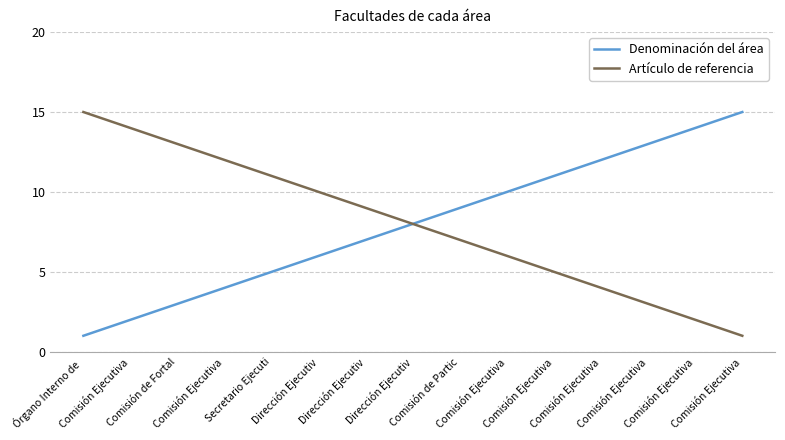

Reading left to right, transcribe all the data shown in this chart.

Denominación del área: Órgano Interno de =1	Comisión Ejecutiva=2	Comisión de Fortal=3	Comisión Ejecutiva=4	Secretario Ejecuti=5	Dirección Ejecutiv=6	Dirección Ejecutiv=7	Dirección Ejecutiv=8	Comisión de Partic=9	Comisión Ejecutiva=10	Comisión Ejecutiva=11	Comisión Ejecutiva=12	Comisión Ejecutiva=13	Comisión Ejecutiva=14	Comisión Ejecutiva=15
Artículo de referencia: Órgano Interno de =15	Comisión Ejecutiva=14	Comisión de Fortal=13	Comisión Ejecutiva=12	Secretario Ejecuti=11	Dirección Ejecutiv=10	Dirección Ejecutiv=9	Dirección Ejecutiv=8	Comisión de Partic=7	Comisión Ejecutiva=6	Comisión Ejecutiva=5	Comisión Ejecutiva=4	Comisión Ejecutiva=3	Comisión Ejecutiva=2	Comisión Ejecutiva=1